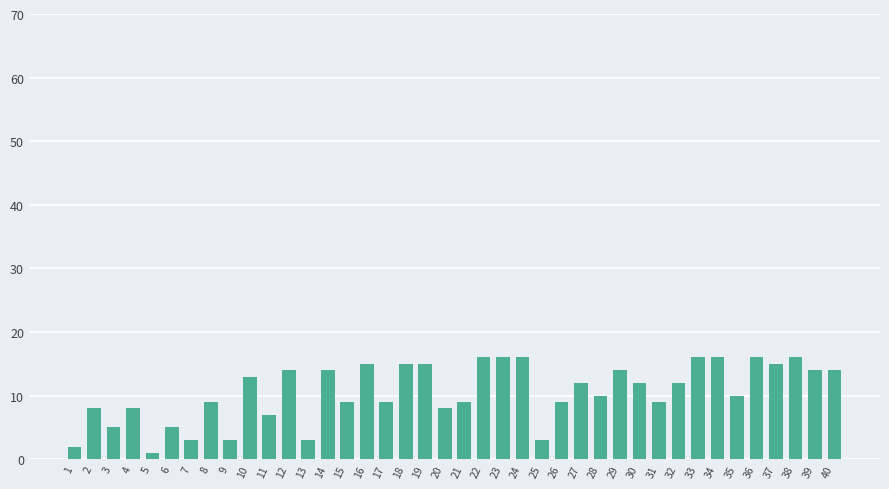

Are the bars grouped side by side (vs. stacked)?

No